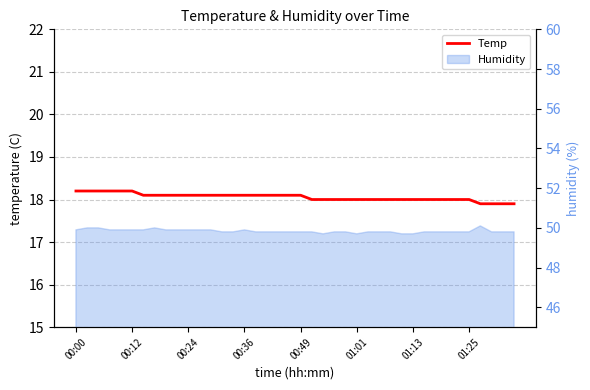

Which has a higher value, 28 or 00:24?

00:24